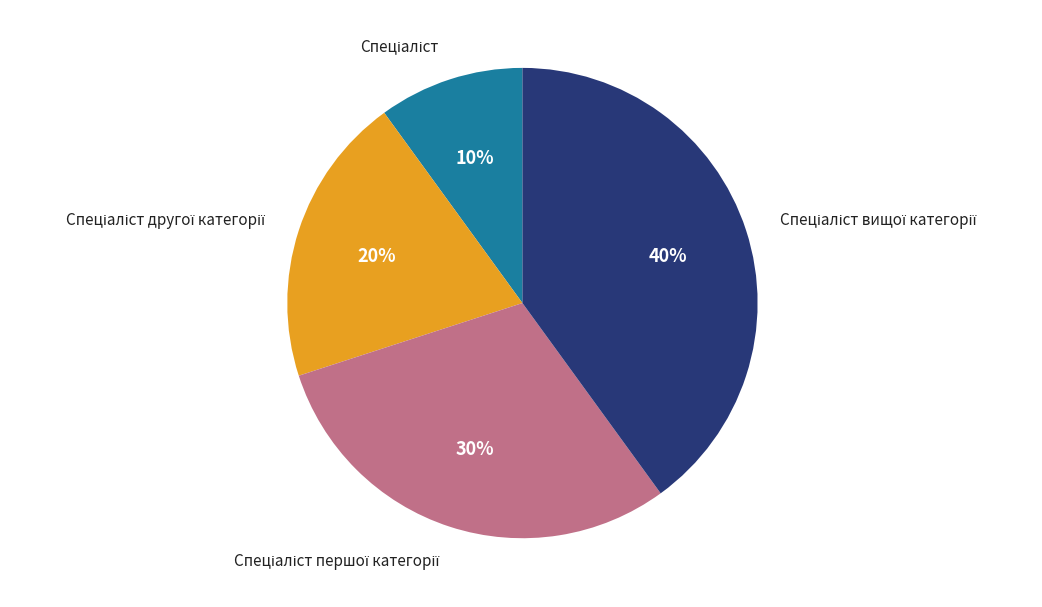

Is there any slice that represents more than half of the pie?

No